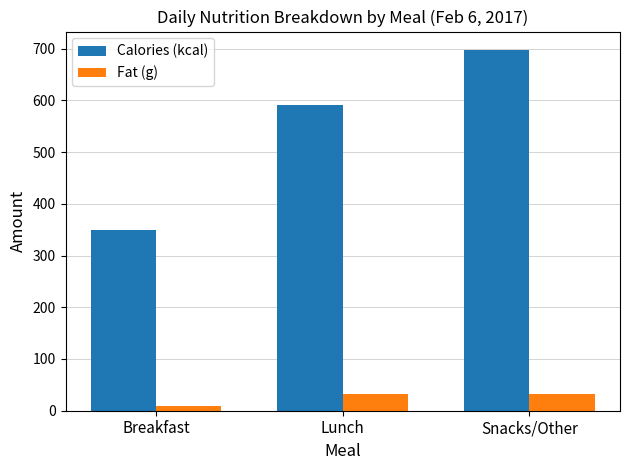

What is the value of the Calories (kcal) bar at the 1st from the left?

350.0